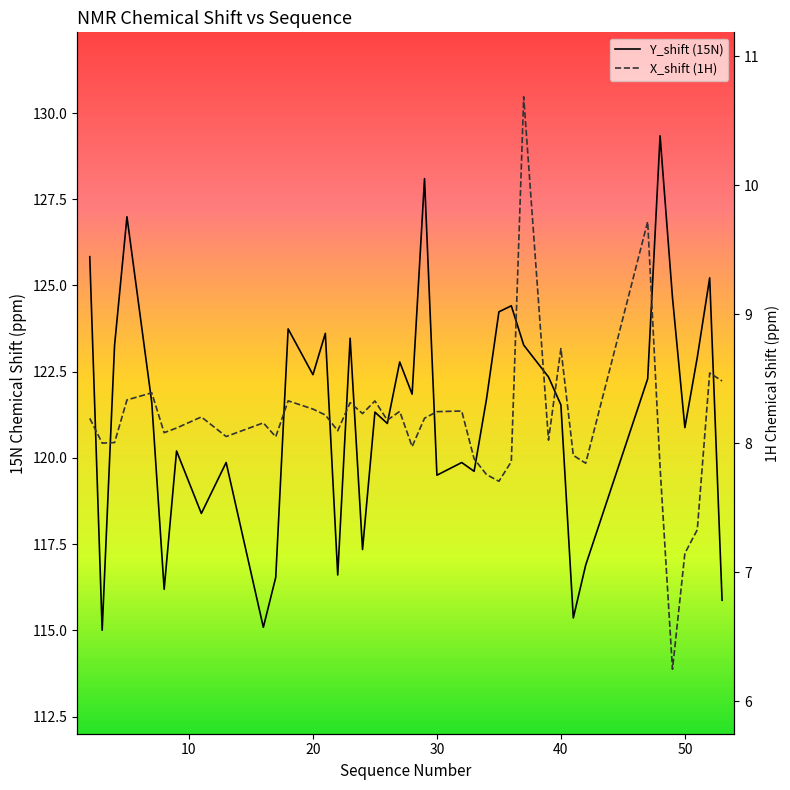

Which series has the largest total across all categories?

Y_shift (15N)